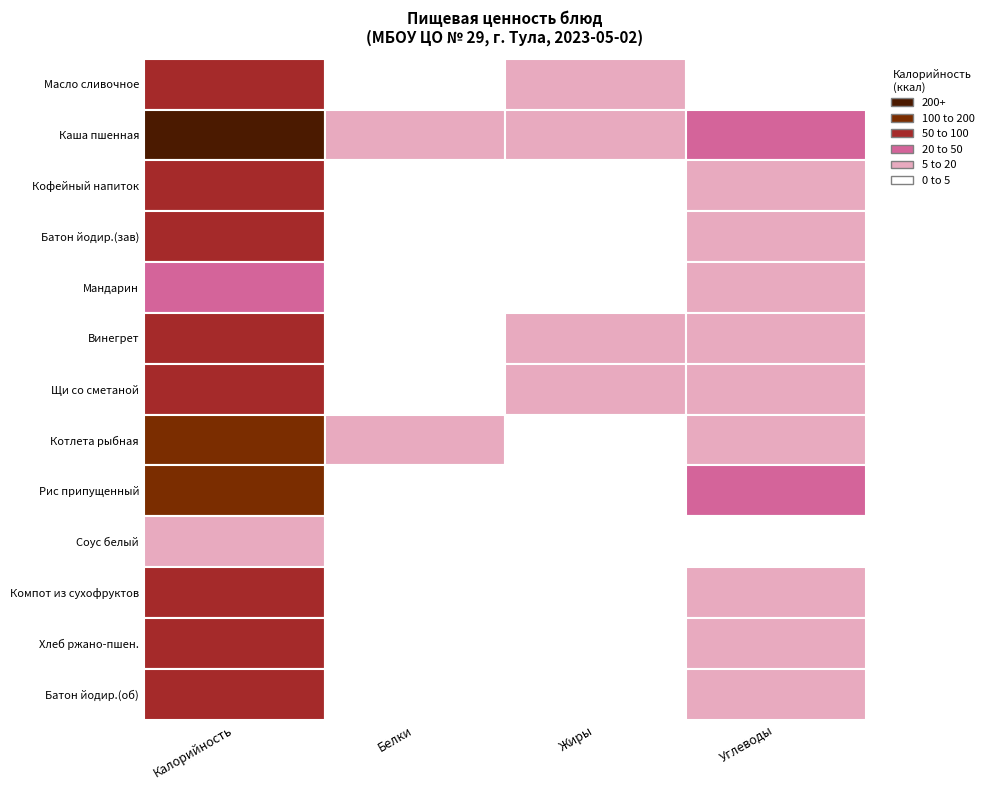

True or false: Батон йодир.(зав) has a value of 0.2 at Жиры.

False